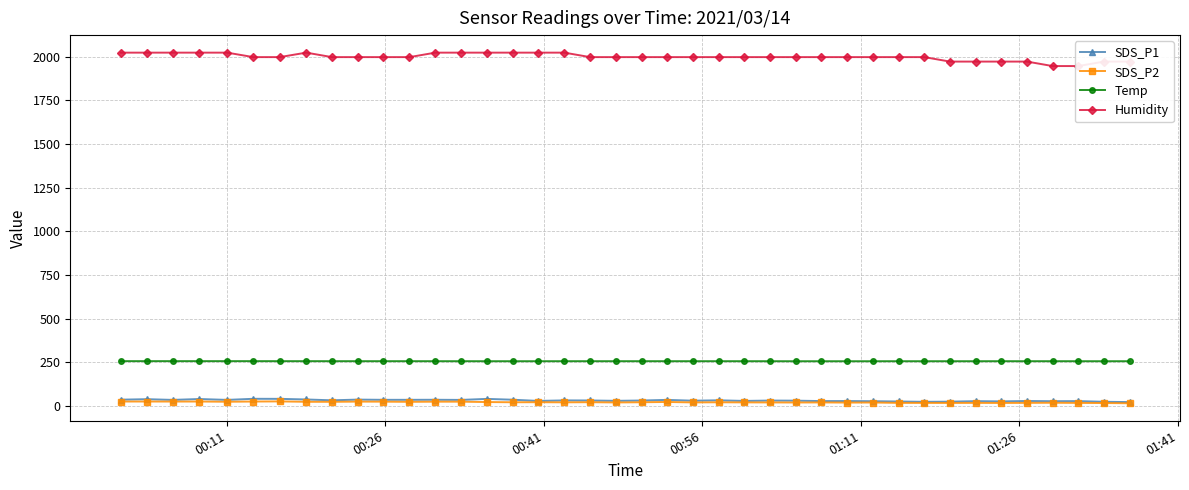

True or false: SDS_P2 has more than 1 points higher than both neighbors.

True